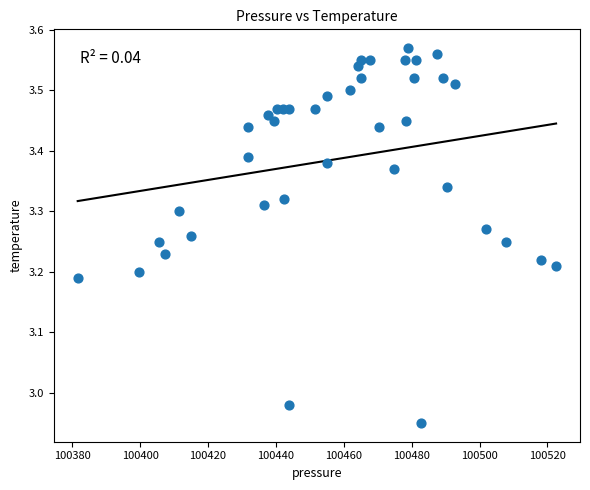

What is the range of X values (max minus min)?

140.9